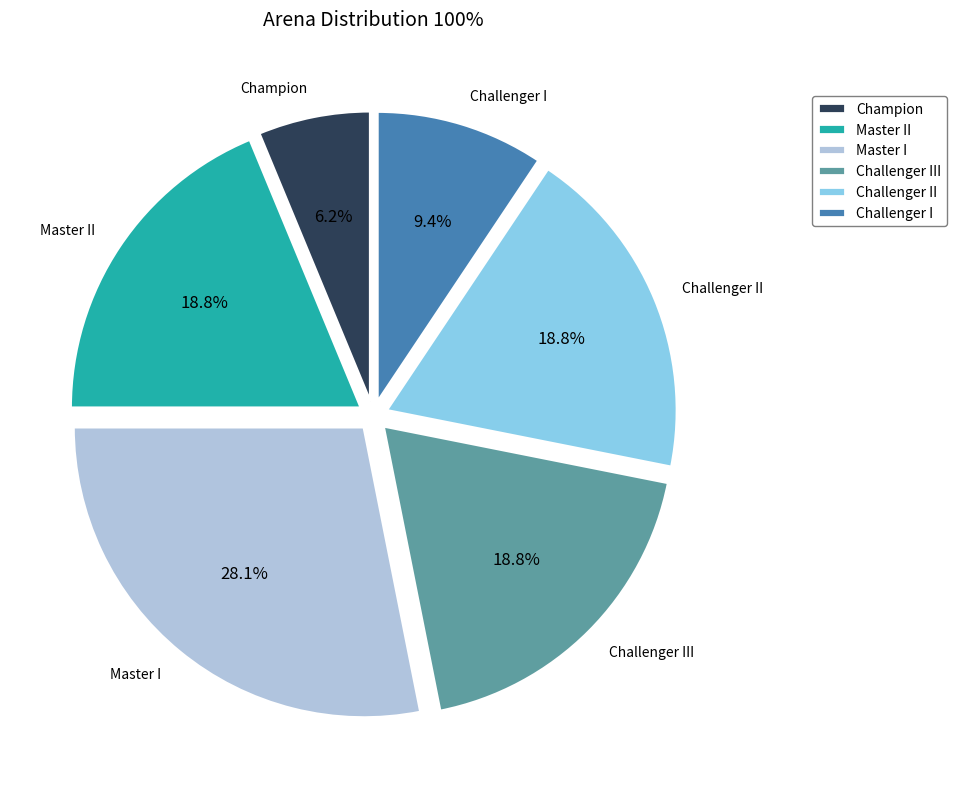

Approximately how many times larger is the value at Master II compared to Challenger I?

2.0